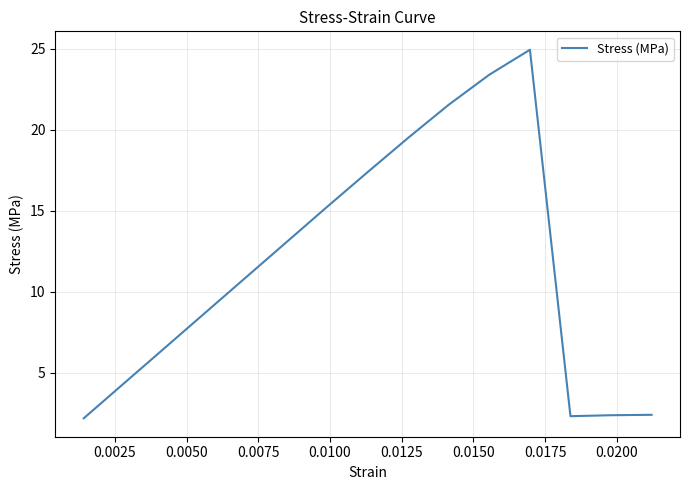

What is the smallest value displayed?

2.2